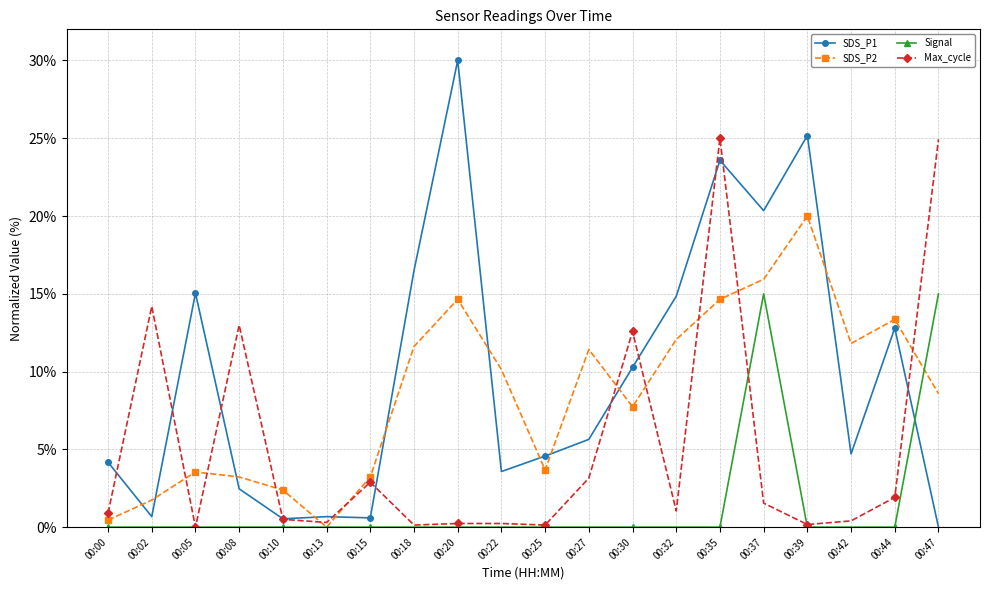

What is the total value across all series at 00:15?

6.7